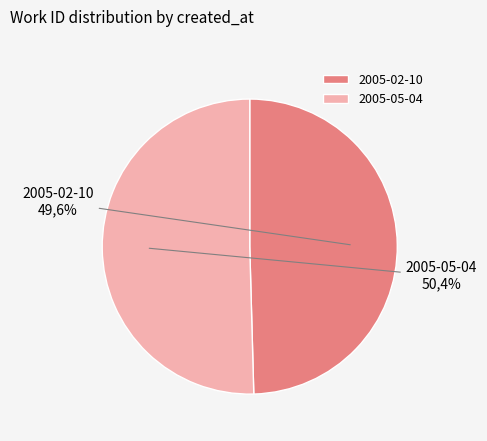

To the nearest percent, what is the difference between the 2005-05-04 and 2005-02-10 slice percentages?

1%